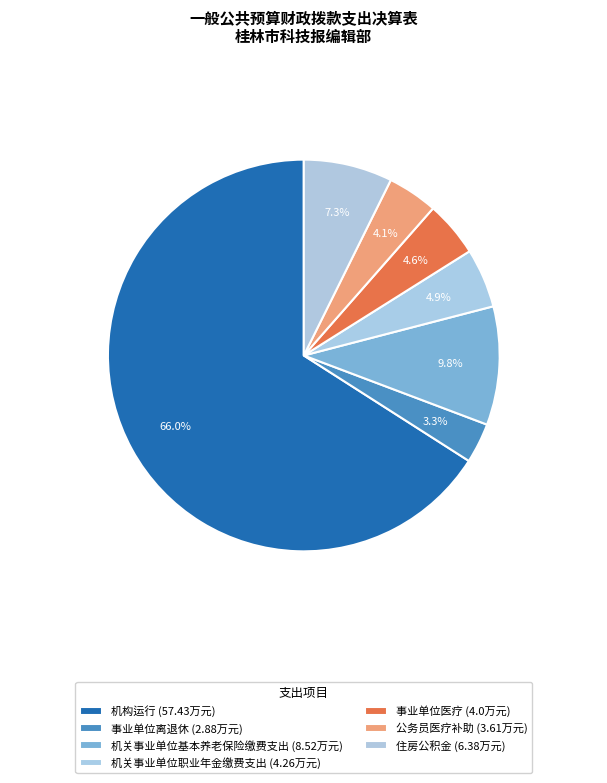

How many slices are in this pie chart?

7